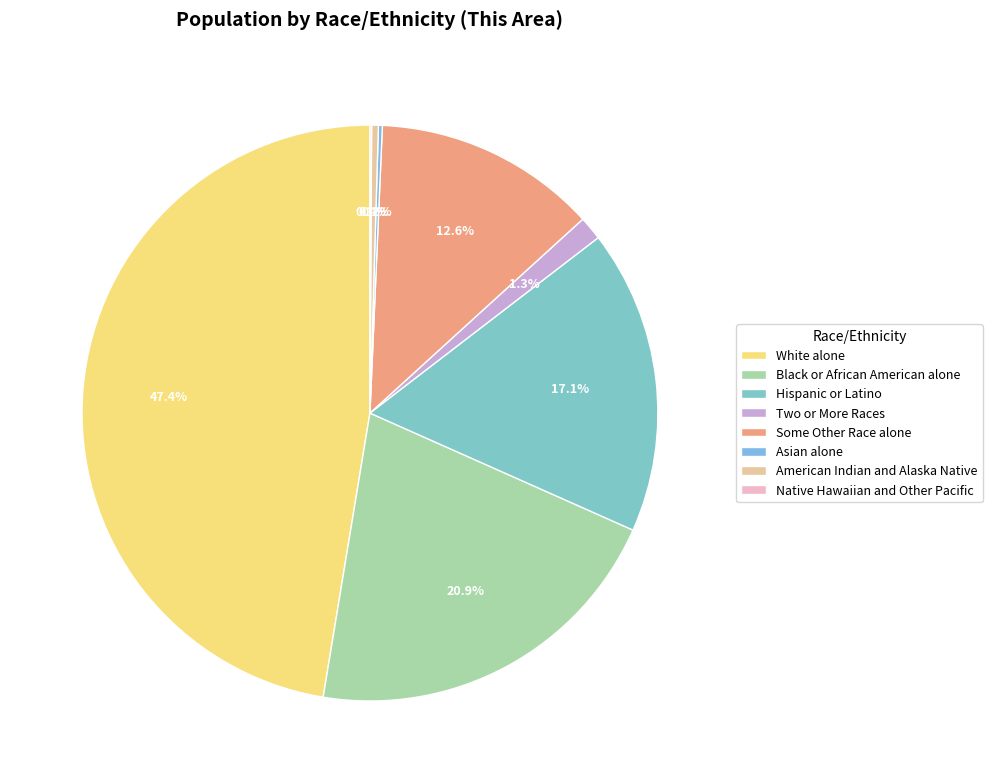

What is the change in value from Hispanic or Latino to Asian alone?

-11904